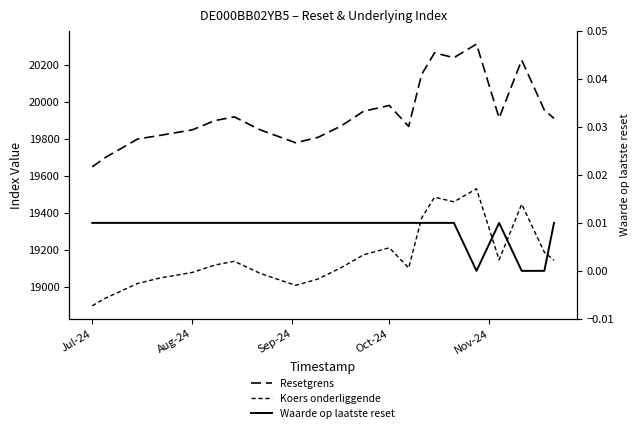

Is it true that Koers onderliggende equals 29980.0 at 18?

False